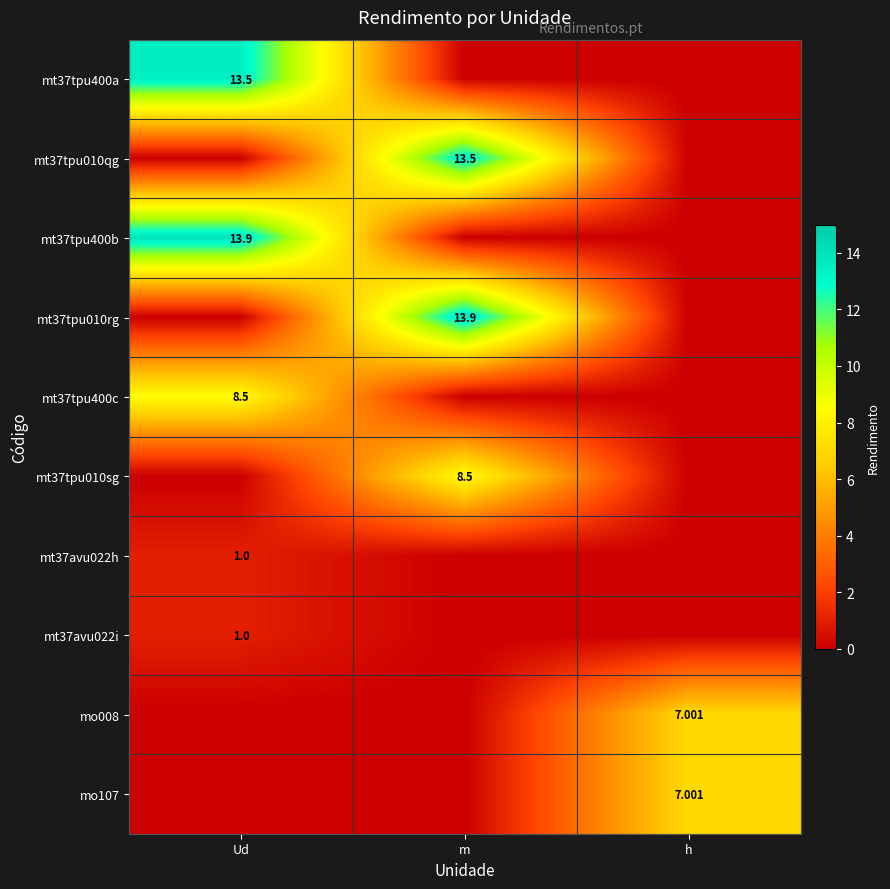

Which has a higher value, h or m?

h